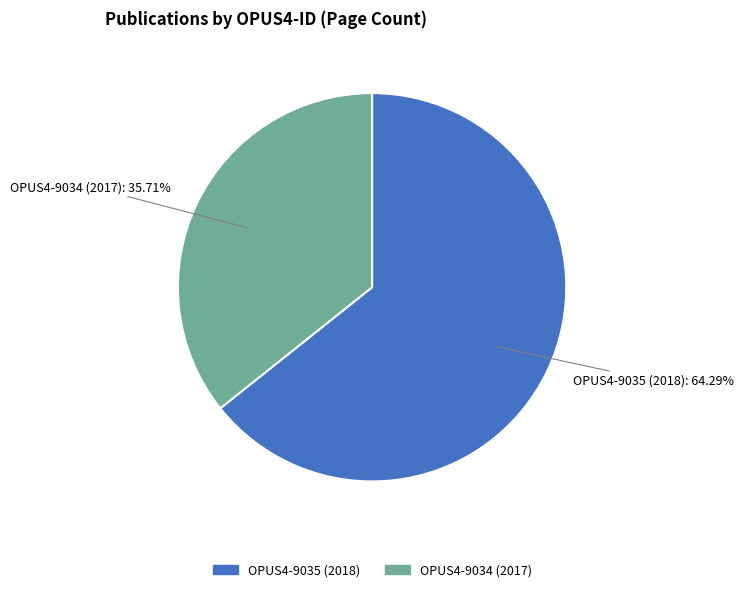

To the nearest percent, what is the average slice percentage?

50%